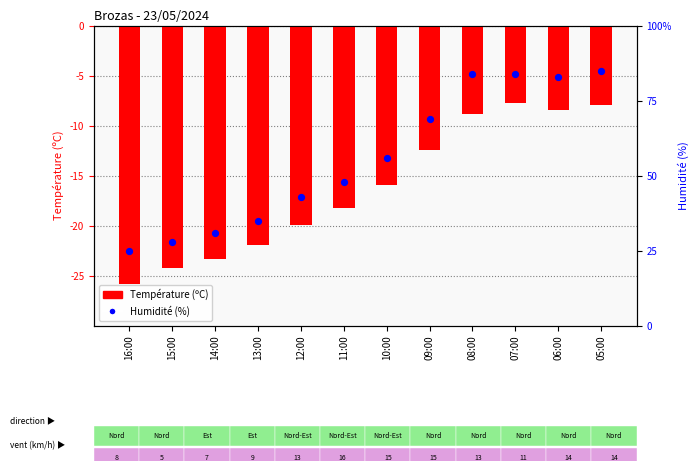

What are all the series names shown in the legend?

Température (ºC), Humidité (%)